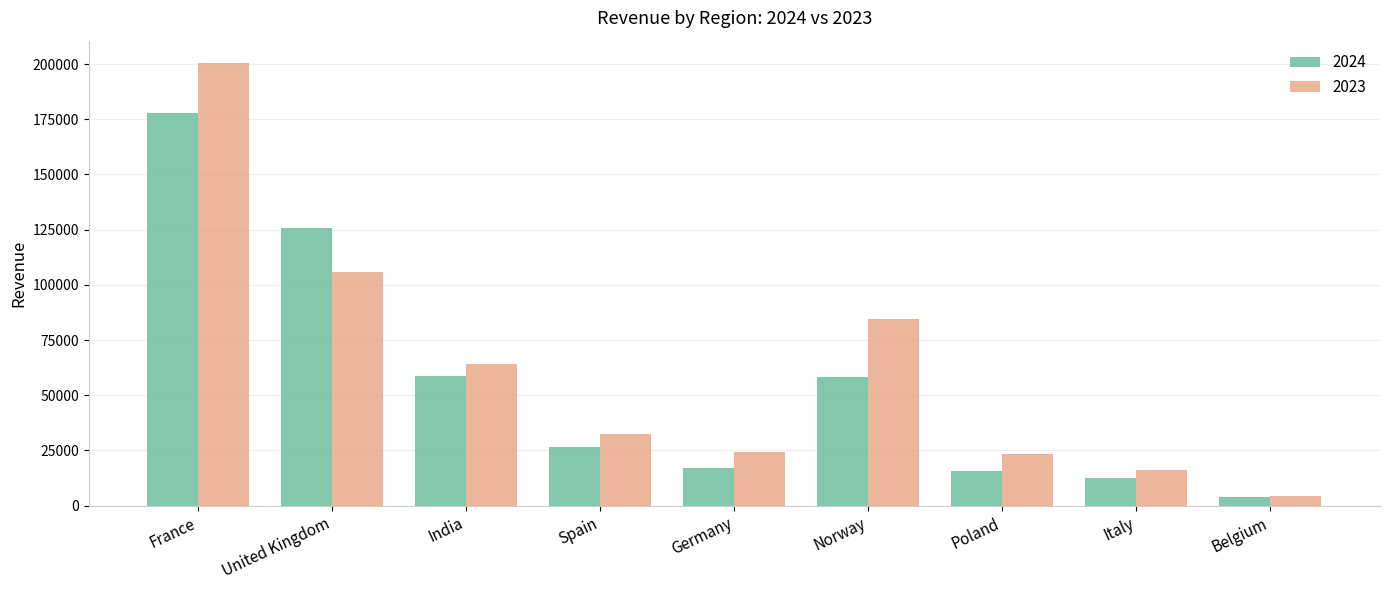

Between Poland and Italy, which series saw the biggest shift?

2023